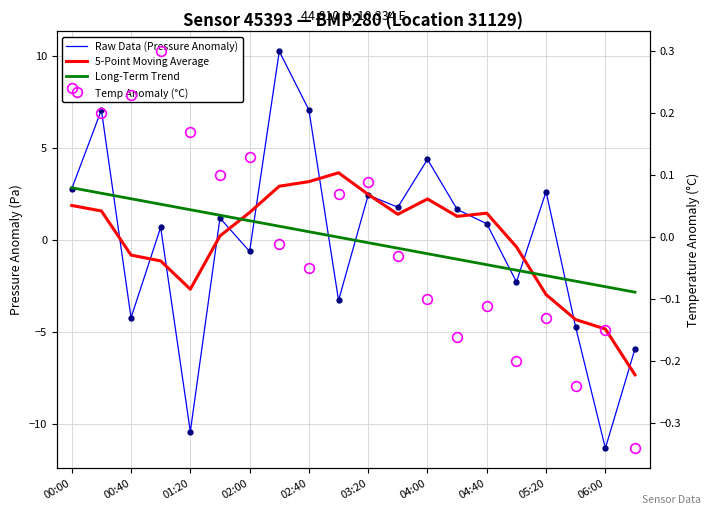

Is it true that Long-Term Trend equals 1.9 at 03:20?

False